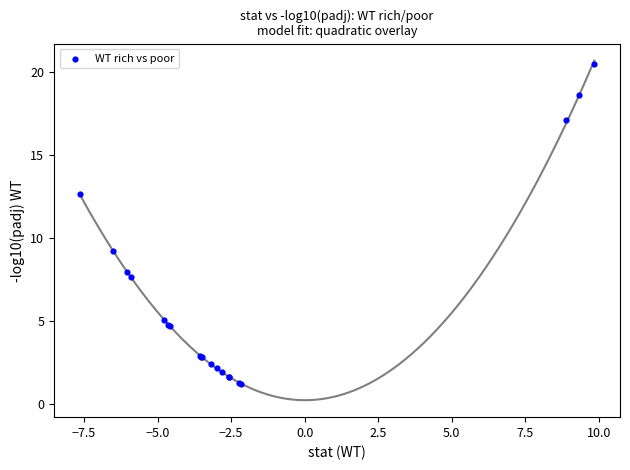

What Y value in the scatter plot is closest to 10?

9.2